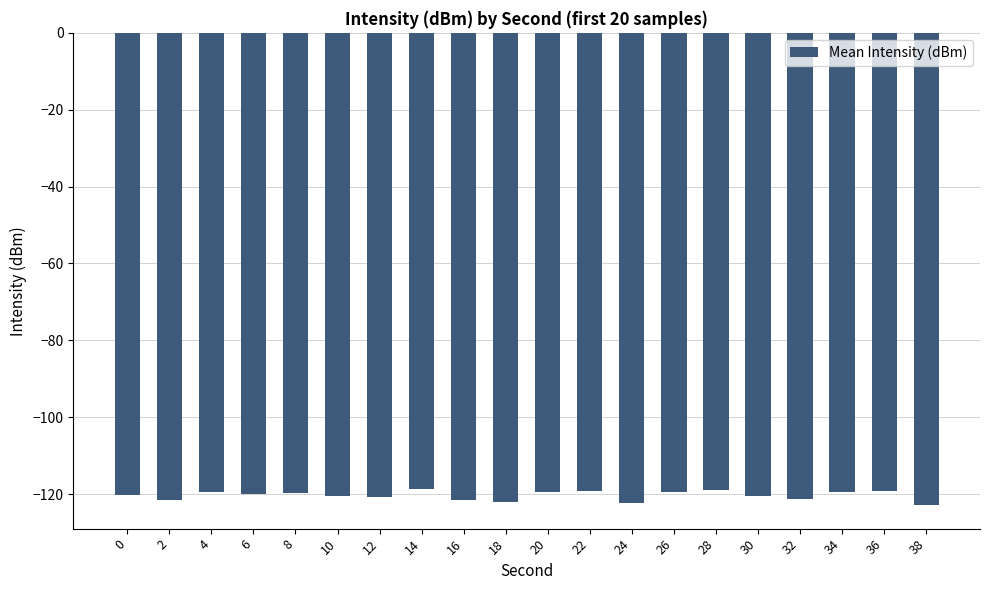

Which has a higher value, 38 or 12?

12